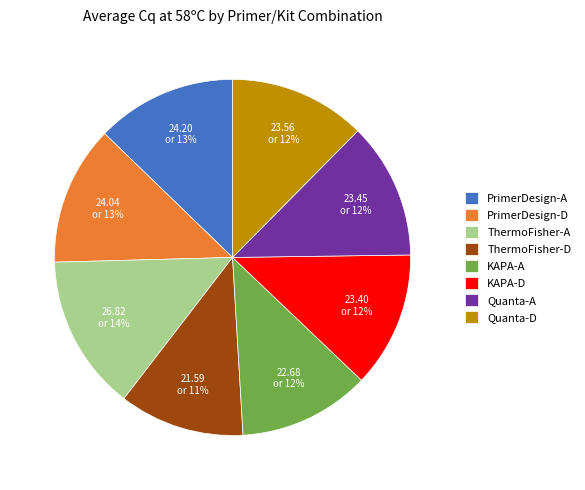

Which slice is the smallest?

ThermoFisher-D